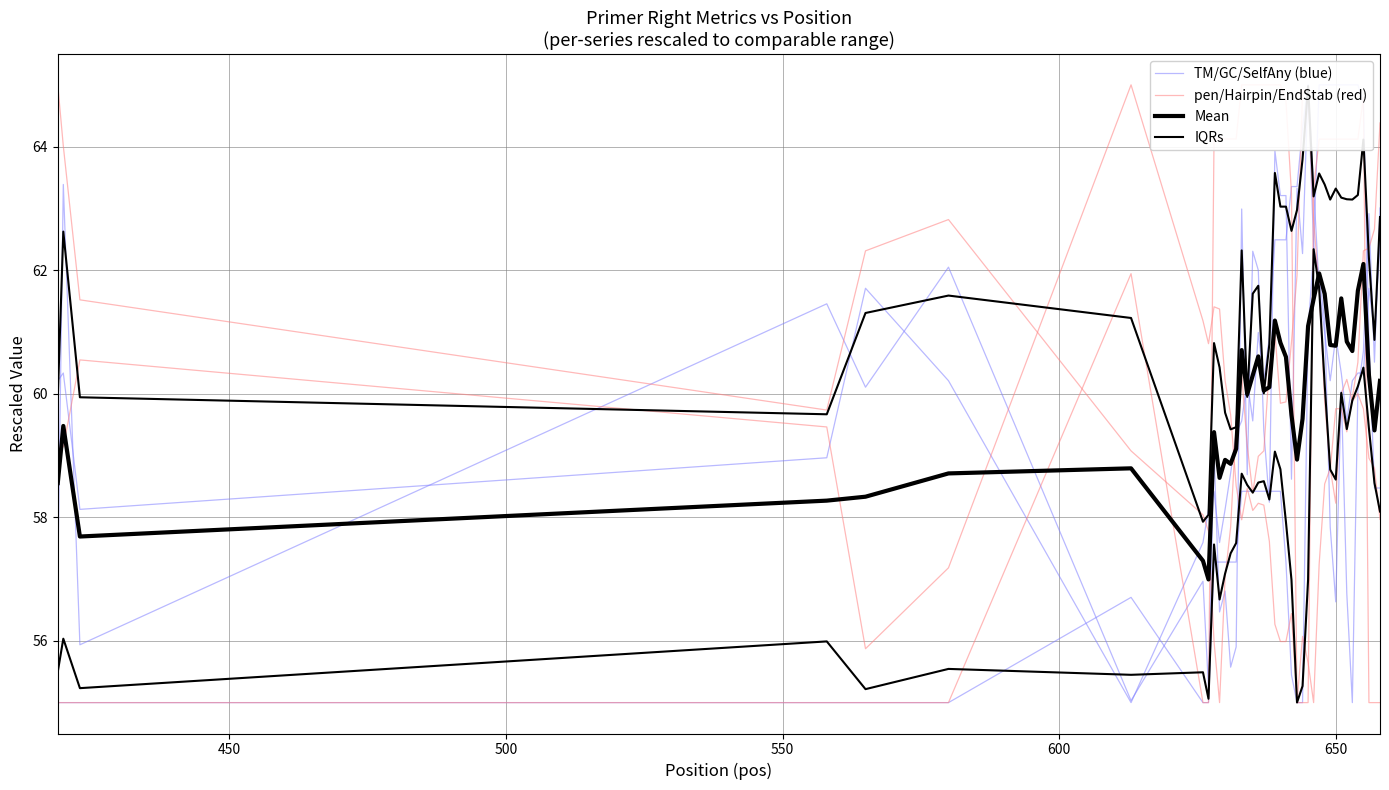

How many distinct data groups are displayed?

4